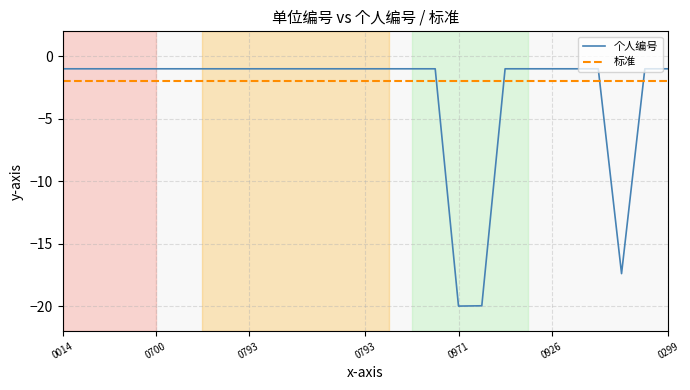

How many intersections are there between 个人编号 and 标准?

4